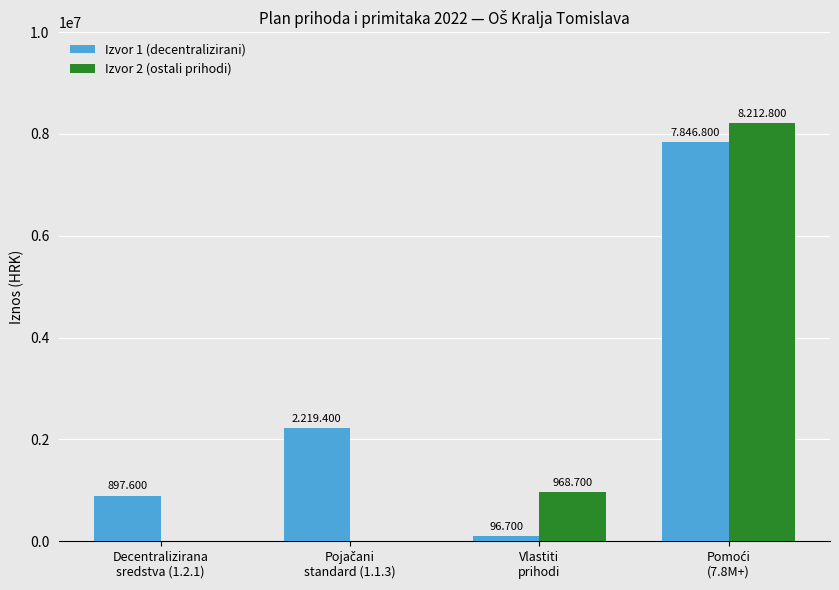

At Decentralizirana
sredstva (1.2.1), list the series in order from largest to smallest.

Izvor 1 (decentralizirani), Izvor 2 (ostali prihodi)